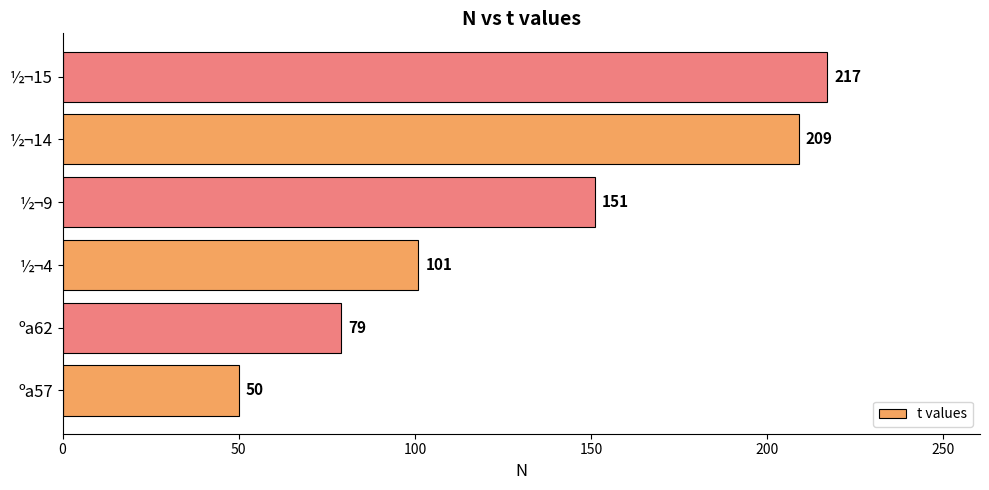

Reading bottom to top, what are all the values shown in this chart?

ºa57=50	ºa62=79	½¬4=101	½¬9=151	½¬14=209	½¬15=217